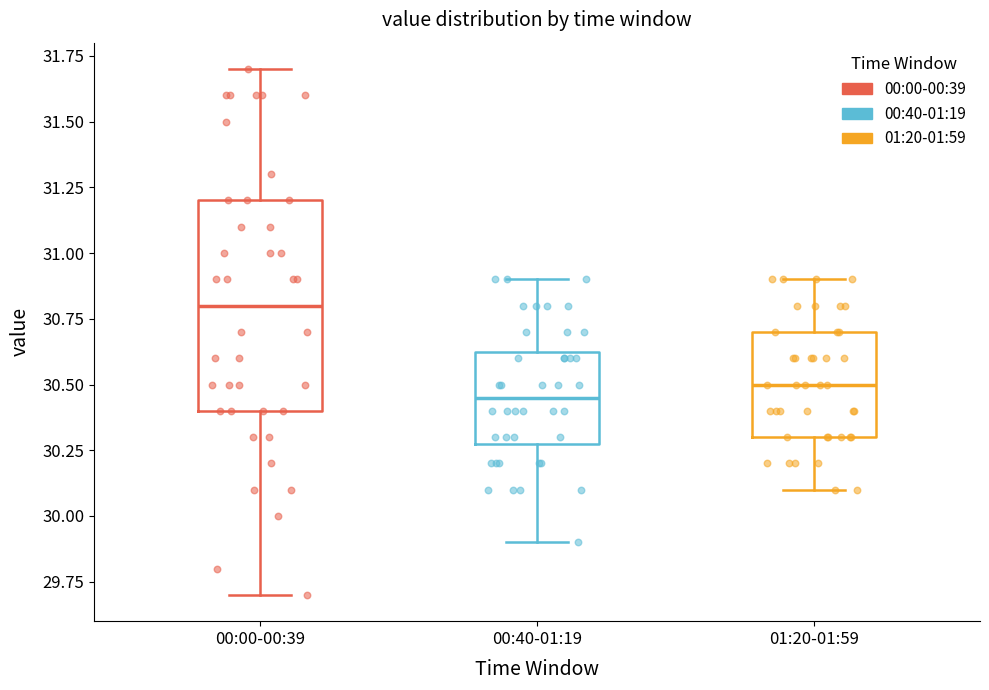

Reading left to right, transcribe this box plot: for each box, give where its median line is, the range the box spans, and where its two whiskers end, as read against the y-axis. The values are not printed on the chart, so give them approximately, as read against the axis.

00:00-00:39: median 30.80, box 30.40 to 31.20, whiskers 29.70 to 31.70
00:40-01:19: median 30.45, box 30.30 to 30.65, whiskers 29.90 to 30.90
01:20-01:59: median 30.50, box 30.30 to 30.70, whiskers 30.10 to 30.90